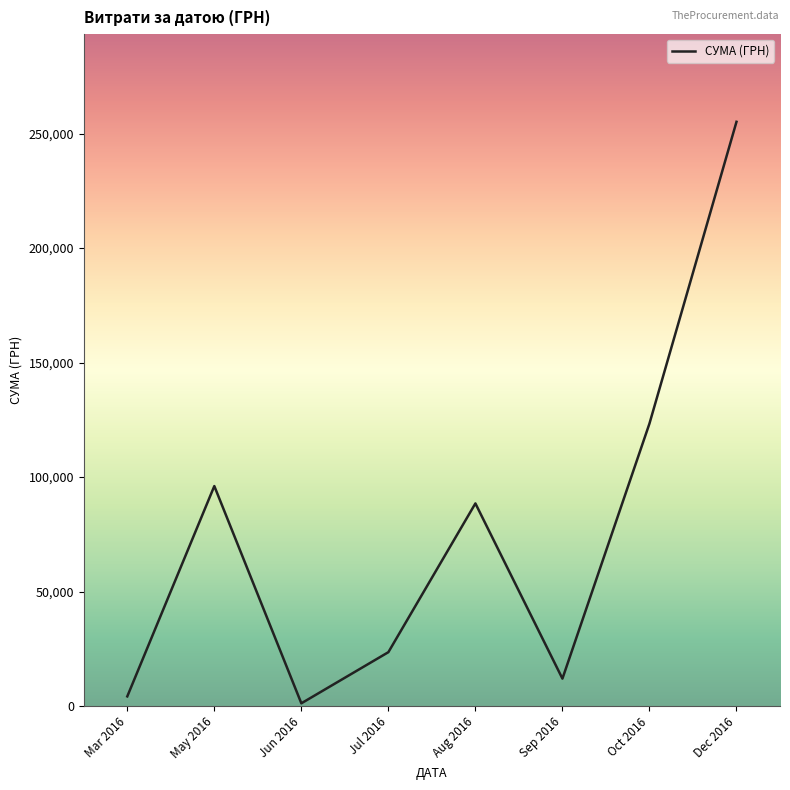

What is the sum of the values at Sep 2016 and Aug 2016?

100448.5